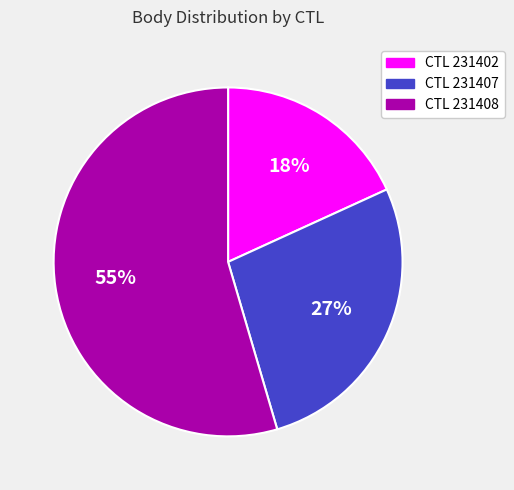

Is the sum of CTL 231402 and CTL 231408 greater than half?

Yes